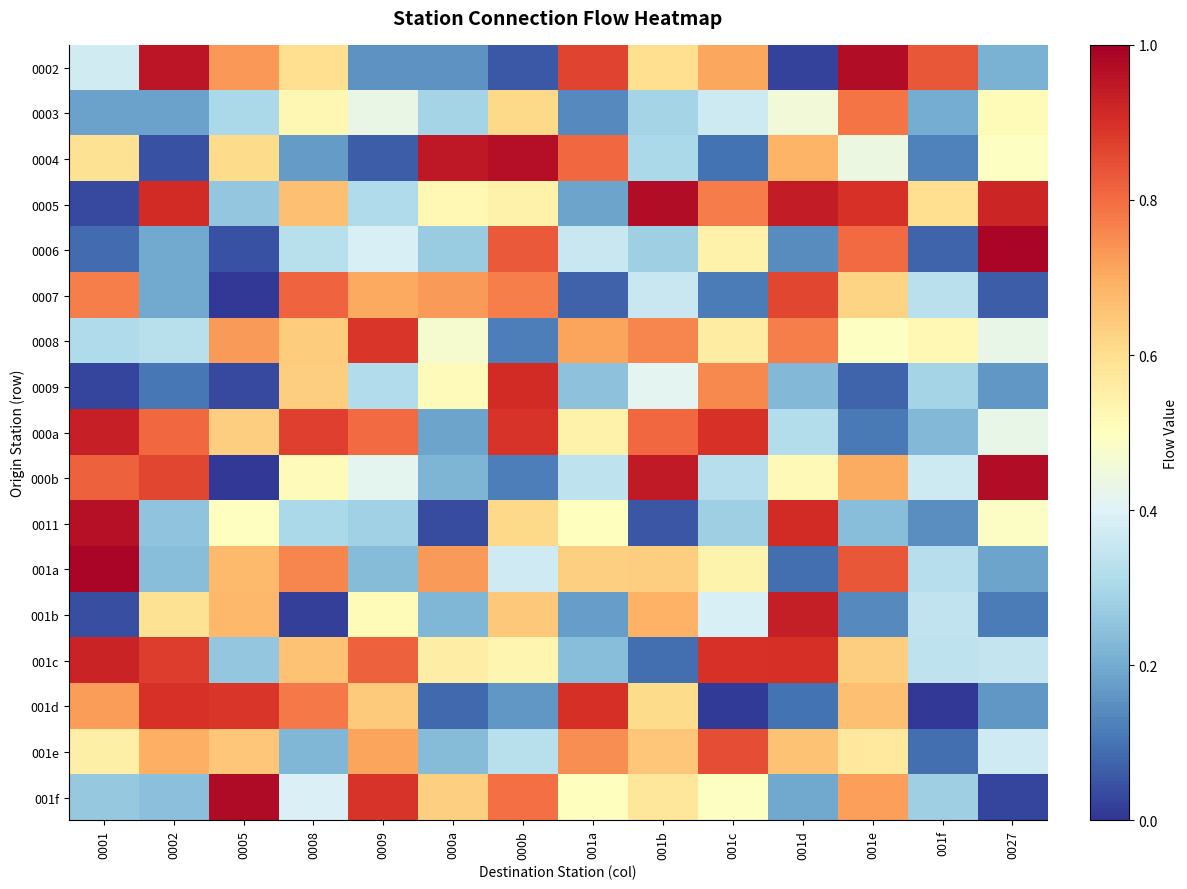

Reading right to left, list all the values displayed in this chart.

0002: 0027=0.2	001f=0.8	001e=1.0	001d=0.0	001c=0.7	001b=0.6	001a=0.9	000b=0.1	000a=0.2	0009=0.2	0008=0.6	0005=0.7	0002=1.0	0001=0.4
0003: 0027=0.5	001f=0.2	001e=0.8	001d=0.5	001c=0.4	001b=0.3	001a=0.1	000b=0.6	000a=0.3	0009=0.4	0008=0.5	0005=0.3	0002=0.2	0001=0.2
0004: 0027=0.5	001f=0.1	001e=0.4	001d=0.7	001c=0.1	001b=0.3	001a=0.8	000b=1.0	000a=0.9	0009=0.1	0008=0.2	0005=0.6	0002=0.0	0001=0.6
0005: 0027=0.9	001f=0.6	001e=0.9	001d=0.9	001c=0.8	001b=1.0	001a=0.2	000b=0.5	000a=0.5	0009=0.3	0008=0.7	0005=0.3	0002=0.9	0001=0.0
0006: 0027=1.0	001f=0.1	001e=0.8	001d=0.1	001c=0.5	001b=0.3	001a=0.4	000b=0.8	000a=0.3	0009=0.4	0008=0.3	0005=0.0	0002=0.2	0001=0.1
0007: 0027=0.1	001f=0.3	001e=0.6	001d=0.9	001c=0.1	001b=0.4	001a=0.1	000b=0.8	000a=0.7	0009=0.7	0008=0.8	0005=0.0	0002=0.2	0001=0.8
0008: 0027=0.4	001f=0.5	001e=0.5	001d=0.8	001c=0.6	001b=0.8	001a=0.7	000b=0.1	000a=0.5	0009=0.9	0008=0.6	0005=0.7	0002=0.3	0001=0.3
0009: 0027=0.2	001f=0.3	001e=0.1	001d=0.2	001c=0.8	001b=0.4	001a=0.2	000b=0.9	000a=0.5	0009=0.3	0008=0.6	0005=0.0	0002=0.1	0001=0.0
000a: 0027=0.4	001f=0.2	001e=0.1	001d=0.3	001c=0.9	001b=0.8	001a=0.5	000b=0.9	000a=0.2	0009=0.8	0008=0.9	0005=0.6	0002=0.8	0001=0.9
000b: 0027=1.0	001f=0.4	001e=0.7	001d=0.5	001c=0.3	001b=0.9	001a=0.3	000b=0.1	000a=0.2	0009=0.4	0008=0.5	0005=0.0	0002=0.9	0001=0.8
0011: 0027=0.5	001f=0.1	001e=0.2	001d=0.9	001c=0.3	001b=0.1	001a=0.5	000b=0.6	000a=0.0	0009=0.3	0008=0.3	0005=0.5	0002=0.3	0001=1.0
001a: 0027=0.2	001f=0.3	001e=0.8	001d=0.1	001c=0.5	001b=0.6	001a=0.6	000b=0.4	000a=0.7	0009=0.2	0008=0.8	0005=0.7	0002=0.2	0001=1.0
001b: 0027=0.1	001f=0.3	001e=0.1	001d=0.9	001c=0.4	001b=0.7	001a=0.2	000b=0.6	000a=0.2	0009=0.5	0008=0.0	0005=0.7	0002=0.6	0001=0.0
001c: 0027=0.3	001f=0.3	001e=0.6	001d=0.9	001c=0.9	001b=0.1	001a=0.2	000b=0.5	000a=0.6	0009=0.8	0008=0.7	0005=0.3	0002=0.9	0001=0.9
001d: 0027=0.2	001f=0.0	001e=0.7	001d=0.1	001c=0.0	001b=0.6	001a=0.9	000b=0.2	000a=0.1	0009=0.6	0008=0.8	0005=0.9	0002=0.9	0001=0.7
001e: 0027=0.4	001f=0.1	001e=0.6	001d=0.7	001c=0.8	001b=0.6	001a=0.7	000b=0.3	000a=0.2	0009=0.7	0008=0.2	0005=0.7	0002=0.7	0001=0.5
001f: 0027=0.0	001f=0.3	001e=0.7	001d=0.2	001c=0.5	001b=0.6	001a=0.5	000b=0.8	000a=0.6	0009=0.9	0008=0.4	0005=1.0	0002=0.2	0001=0.3